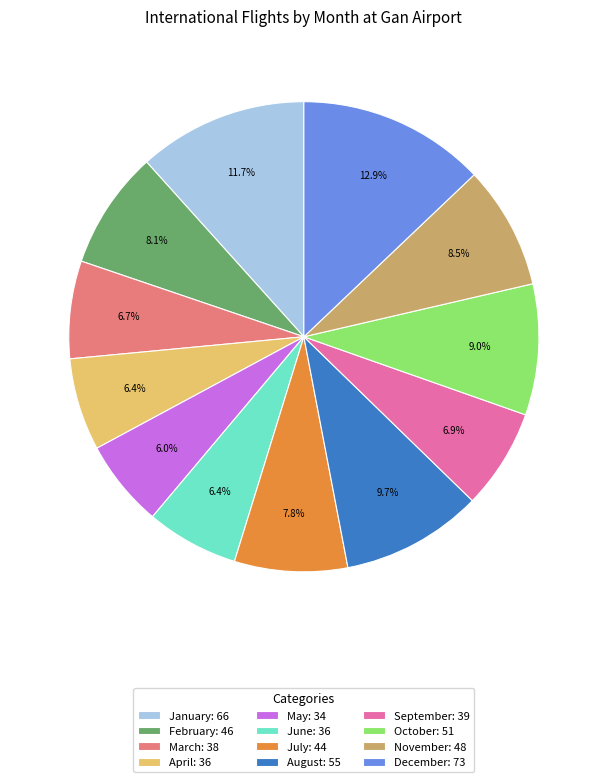

Is it true that May is 6% of the pie?

True